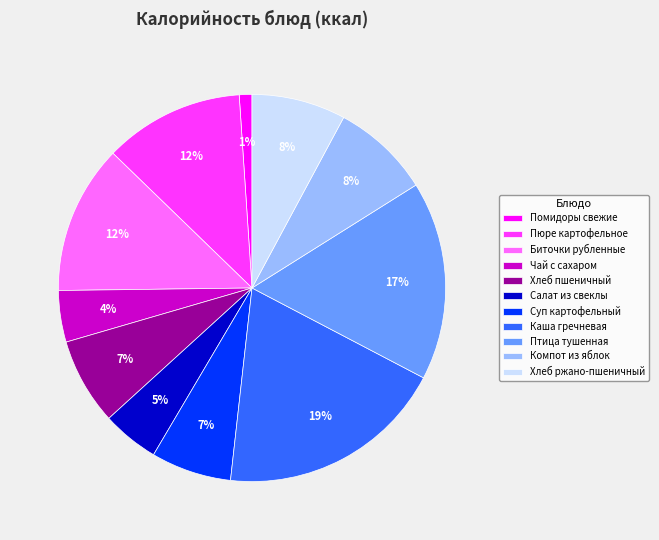

Does any single category account for the majority?

No